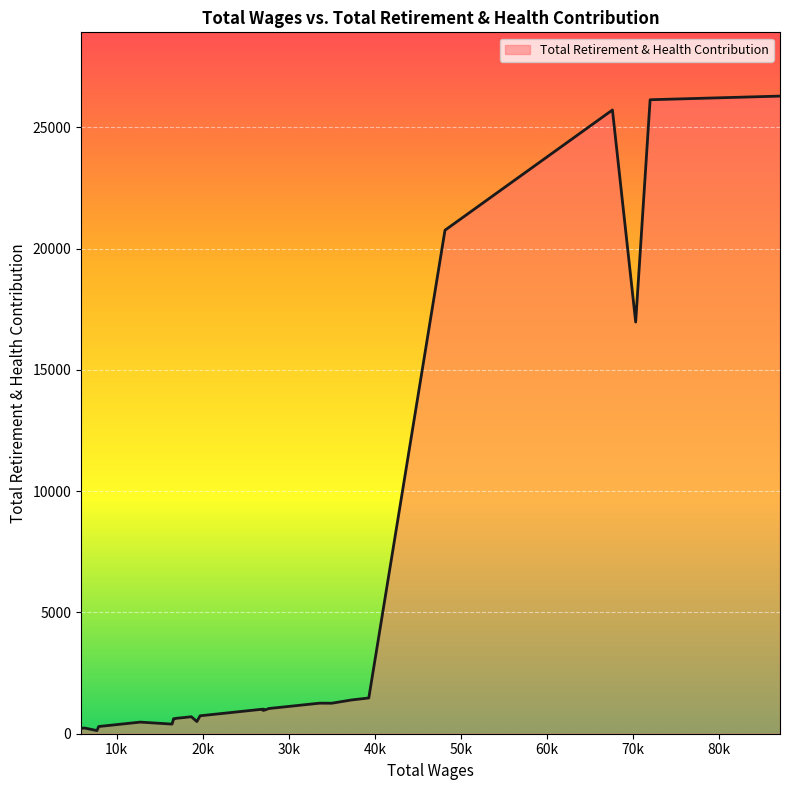

What is the maximum value shown in the chart?

26283.5